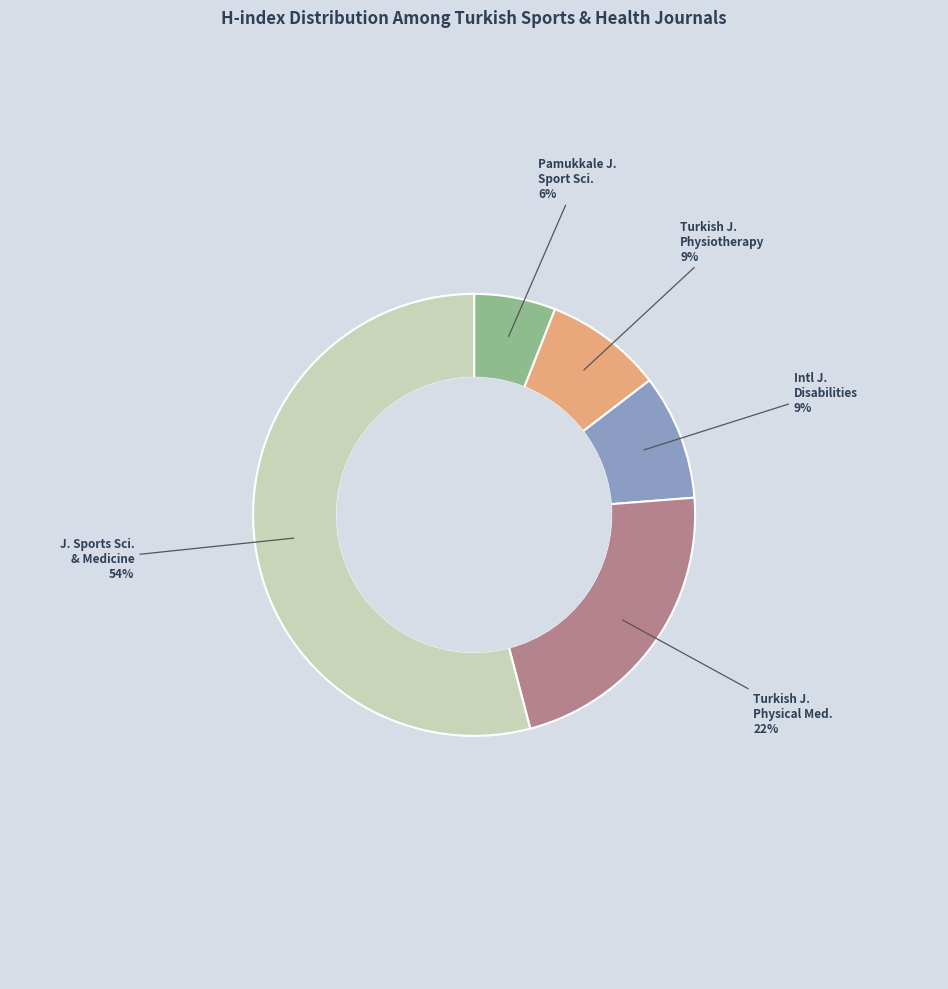

To the nearest percent, what is the difference between the largest and smallest slice percentages?

48%